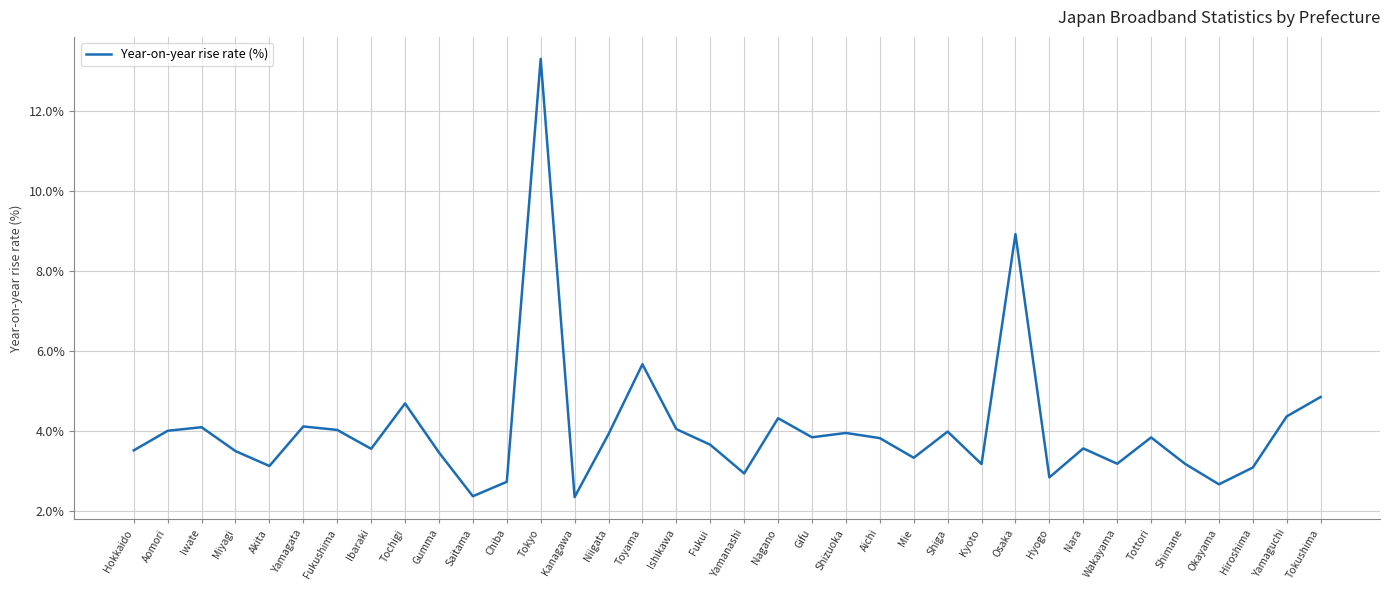

What is the maximum value shown in the chart?

13.3